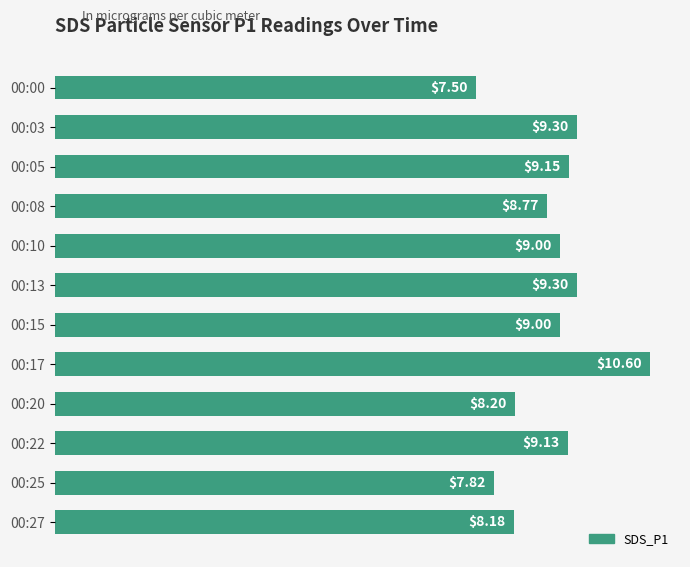

How many data points does each series have?

12